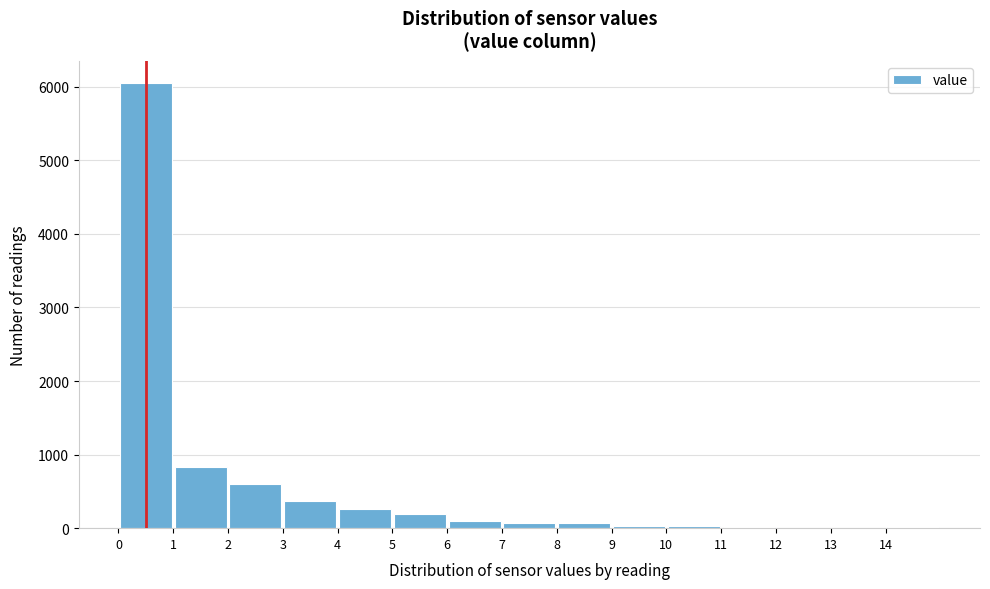

Reading left to right, list every bar in this chart as the range it spans on the x-axis followed by its height. The values are not printed on the chart, so give them approximately, as read against the axis.

0 to 1: 6100
1 to 2: 800
2 to 3: 600
3 to 4: 400
4 to 5: 300
5 to 6: 200
6 to 7: under 100
7 to 8: under 100
8 to 9: under 100
9 to 10: under 100
10 to 11: under 100
11 to 12: under 100
12 to 13: under 100
13 to 14: under 100
14 to 15: under 100